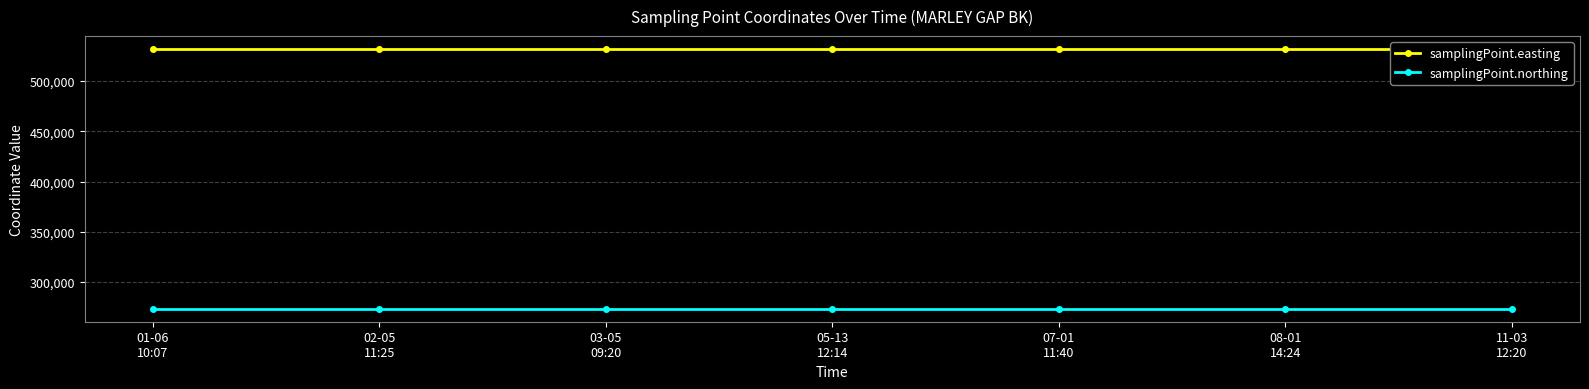

Reading left to right, what are all the values shown in this chart?

samplingPoint.easting: 01-06
10:07=531754	02-05
11:25=531754	03-05
09:20=531754	05-13
12:14=531754	07-01
11:40=531754	08-01
14:24=531754	11-03
12:20=531754
samplingPoint.northing: 01-06
10:07=273516	02-05
11:25=273516	03-05
09:20=273516	05-13
12:14=273516	07-01
11:40=273516	08-01
14:24=273516	11-03
12:20=273516